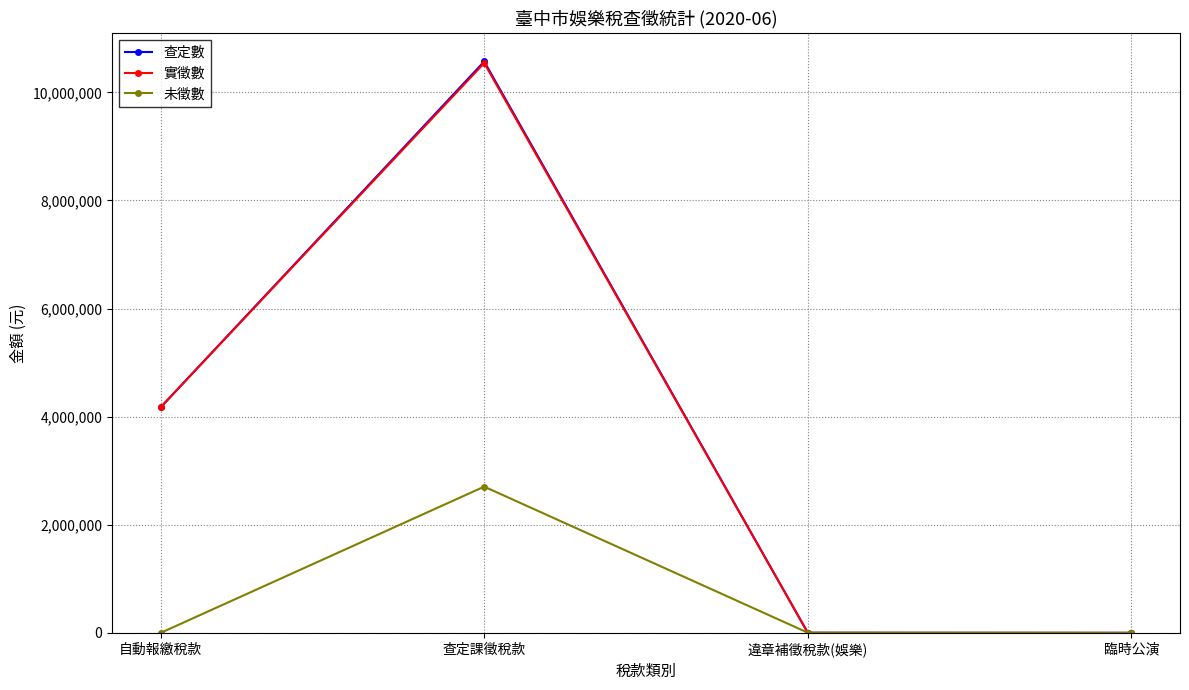

What is the difference between the highest and lowest values at 查定課徵稅款?

7864369